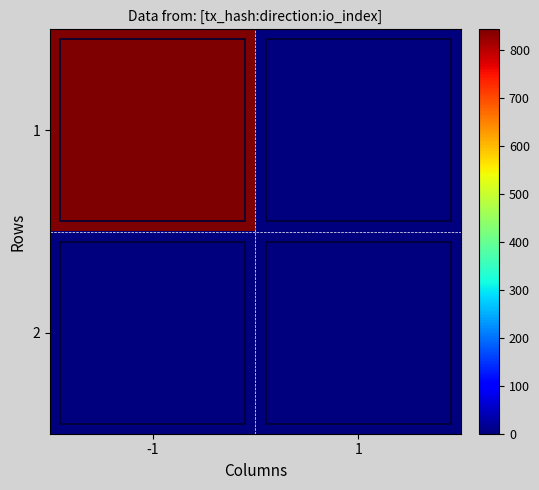

What is the difference between the highest and lowest values at -1?

842